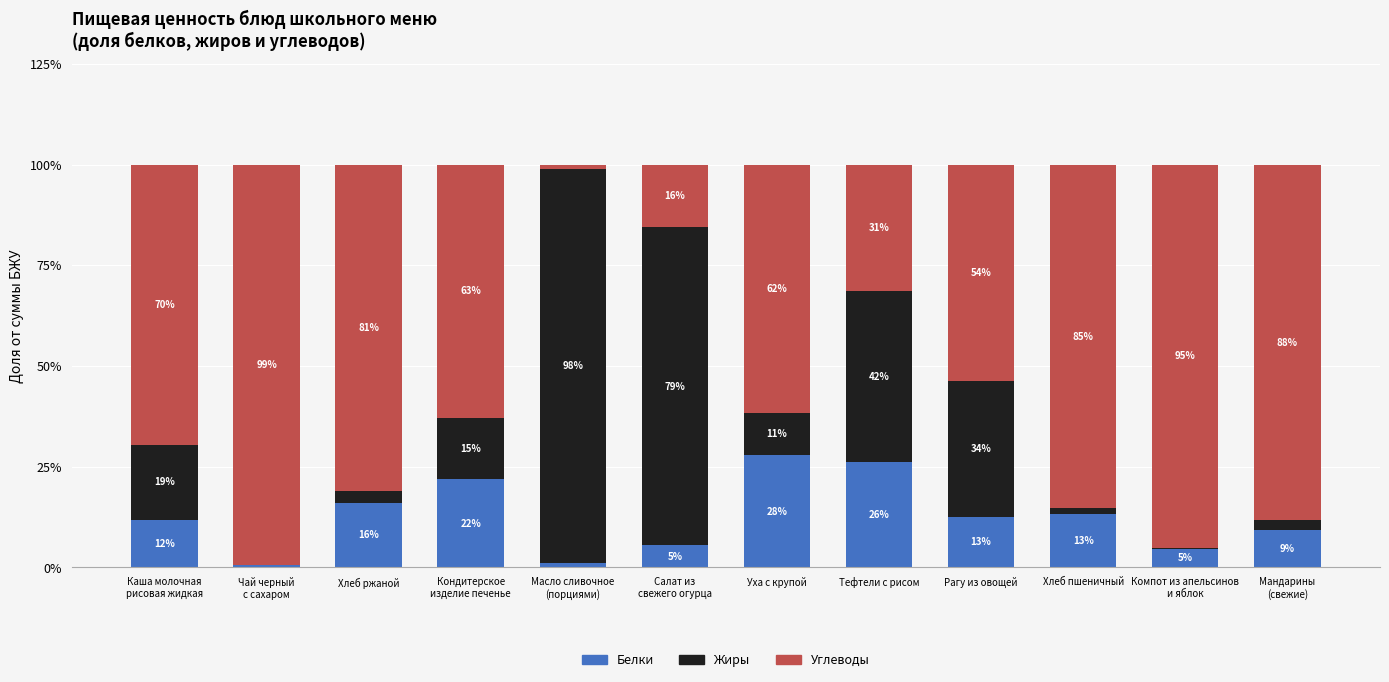

What is the label of the 12th bar from the right?

Каша молочная
рисовая жидкая